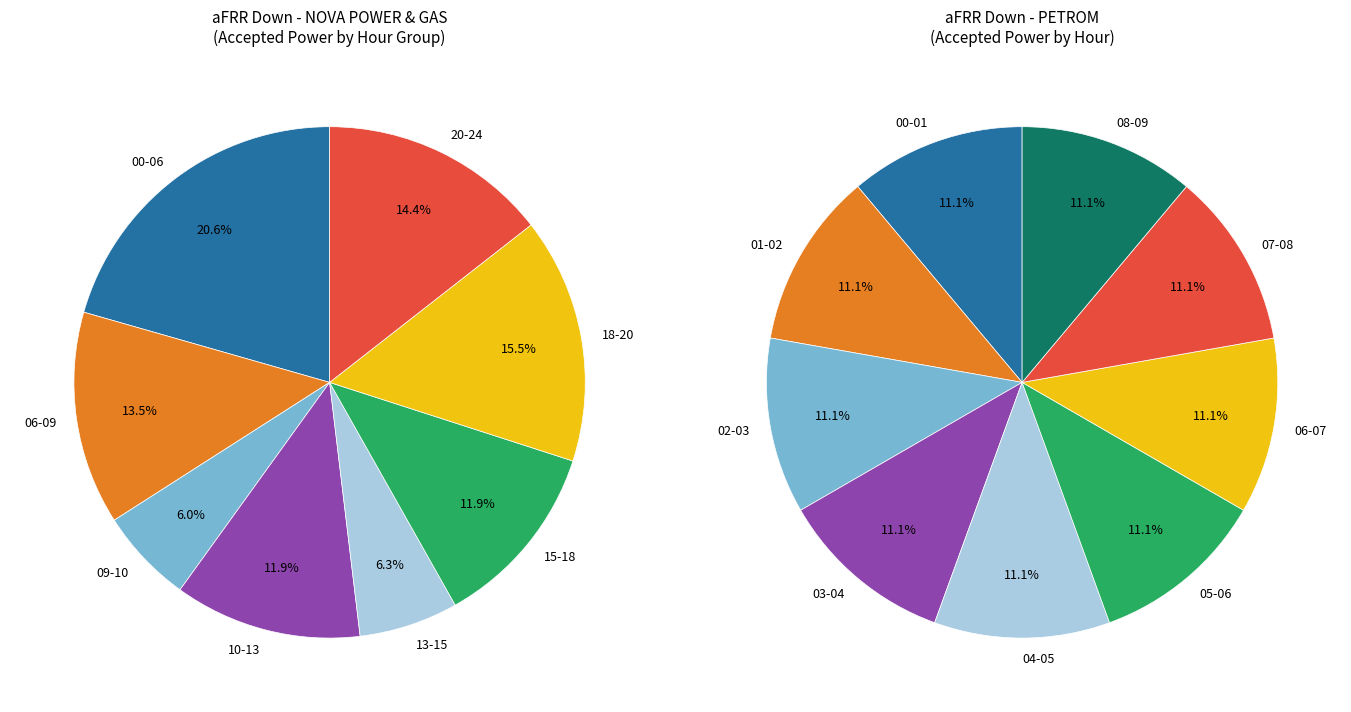

Which slice is the smallest?

03:00-04:00